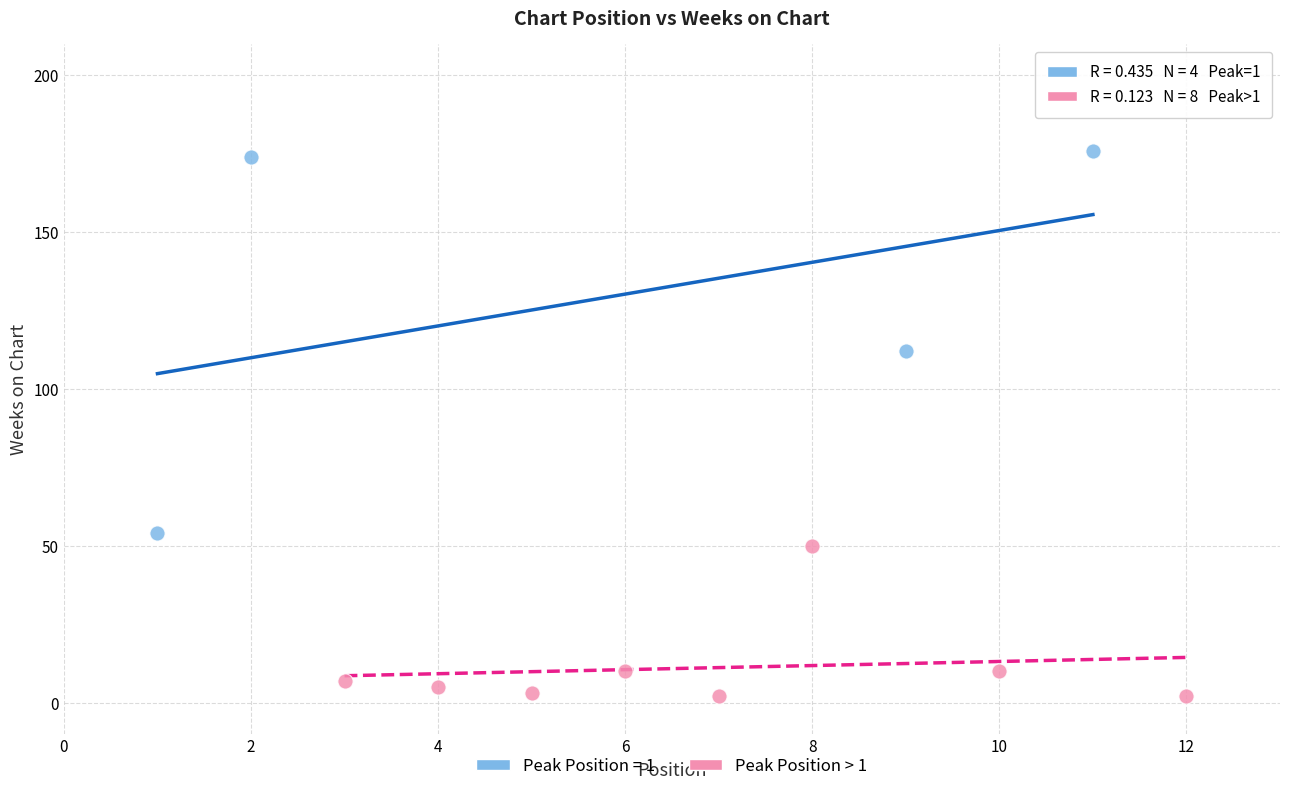

Which series has the largest Y range (max minus min)?

Peak Position = 1